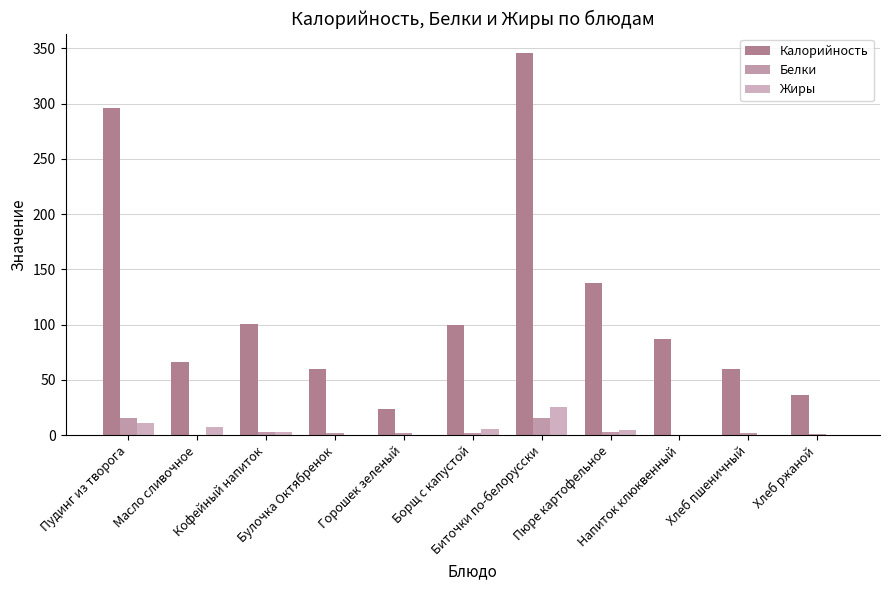

Which series has the largest range (max minus min)?

Калорийность